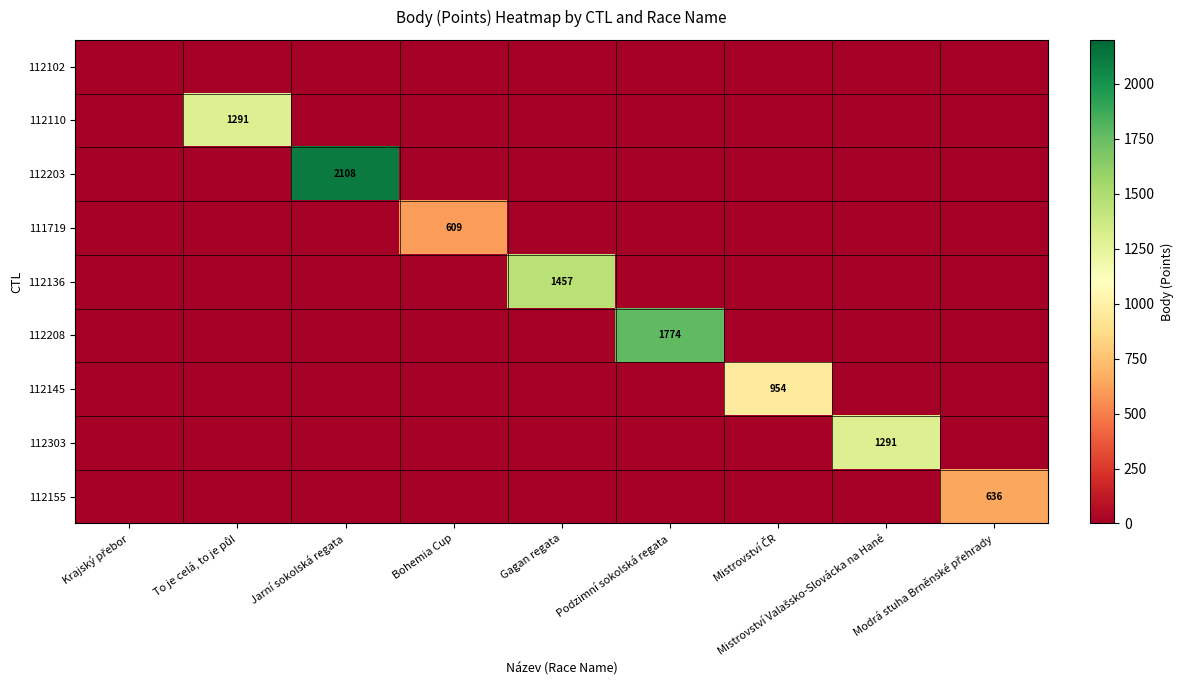

Which series changed the most between Jarní sokolská regata and Gagan regata?

112203